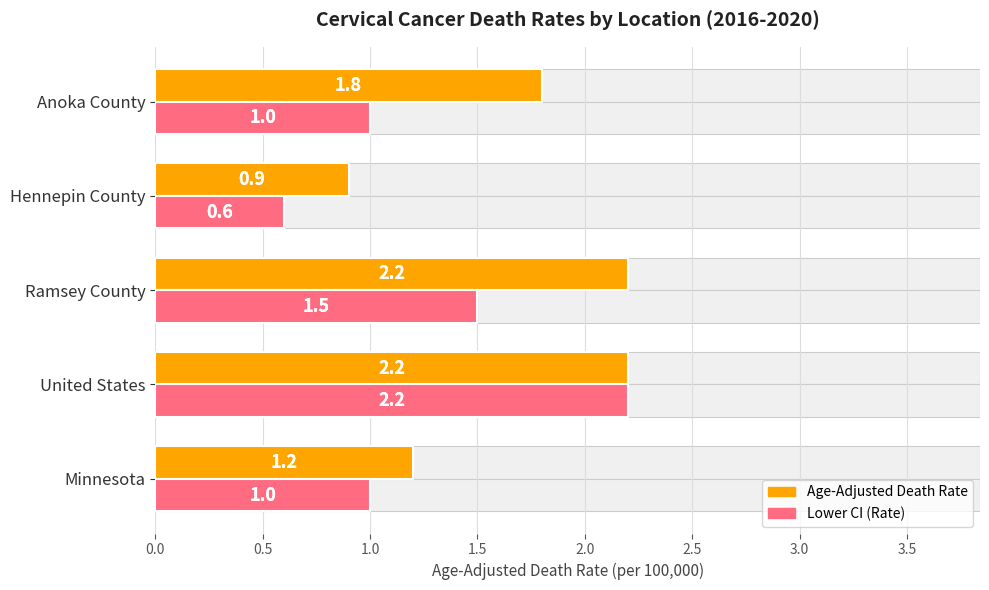

Count the number of data series in this chart.

2